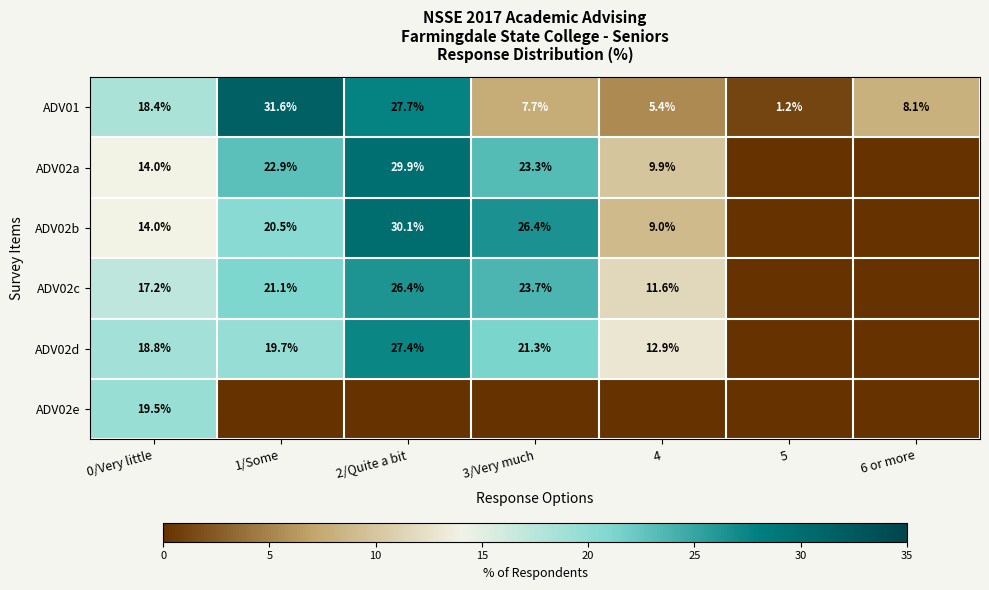

How many categories are shown in the chart?

7